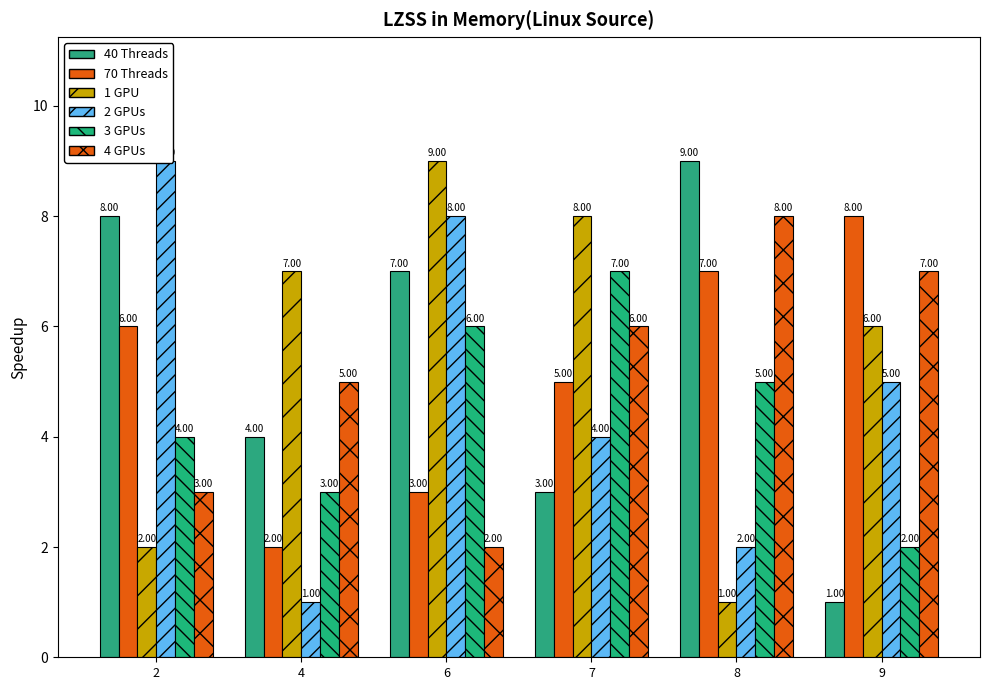

Which label corresponds to the largest value in the chart?

8